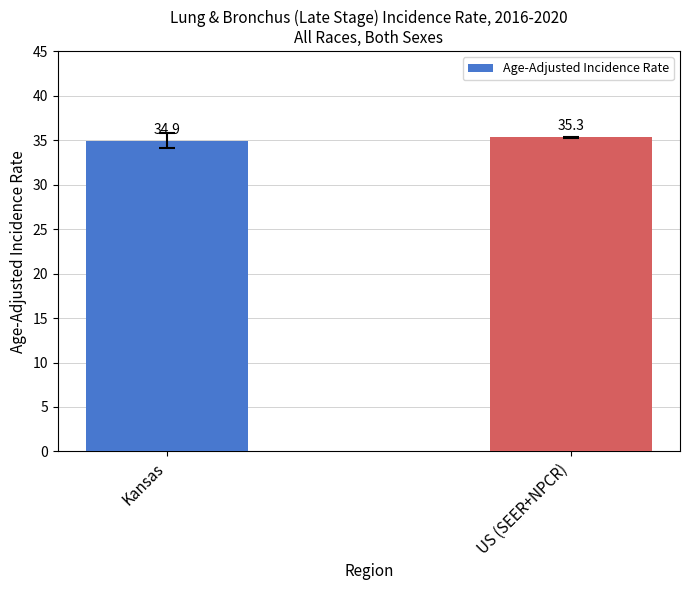

How many values are below 35?

1